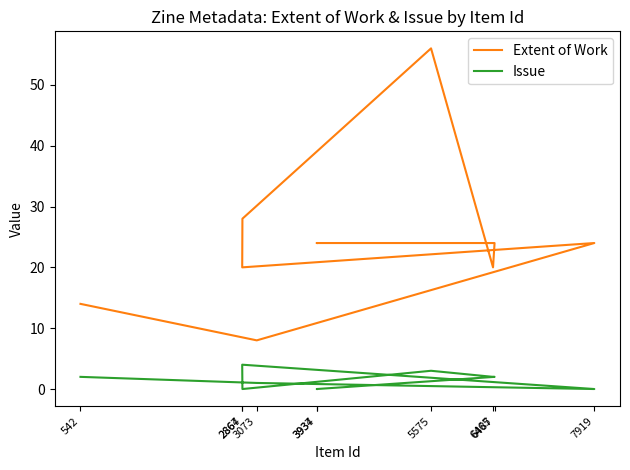

What position from the right is 6487?

3